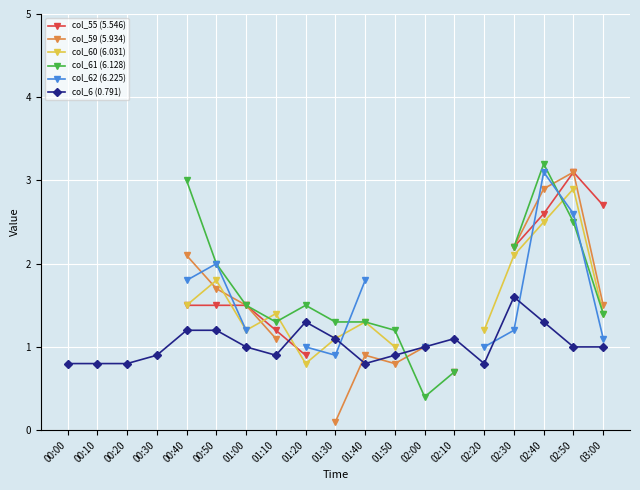

Which series changed the most between 02:30 and 02:50?

col_62 (6.225)